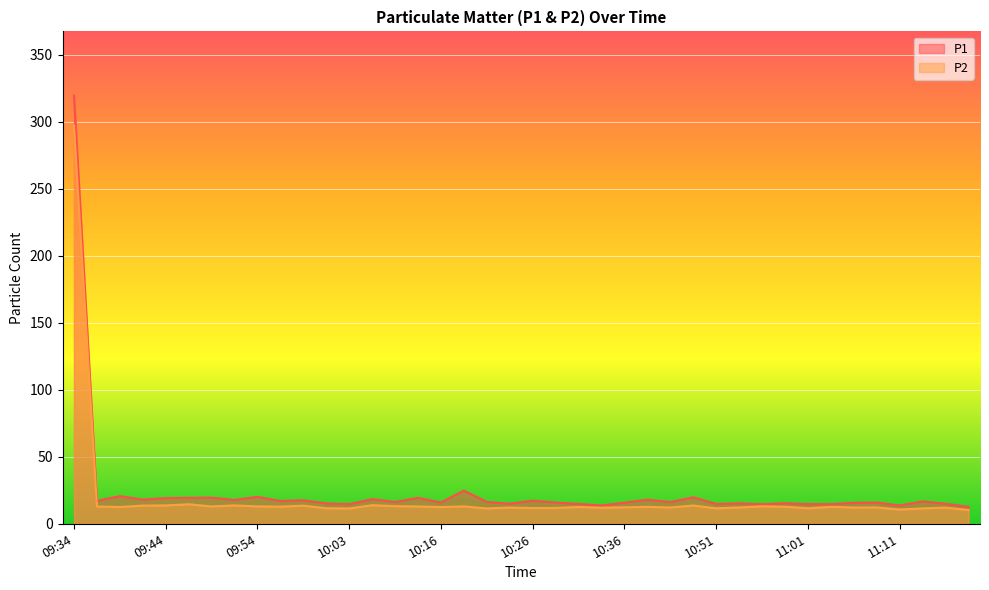

What is the sum of the P1 values at 09:34 and 09:41?

337.4